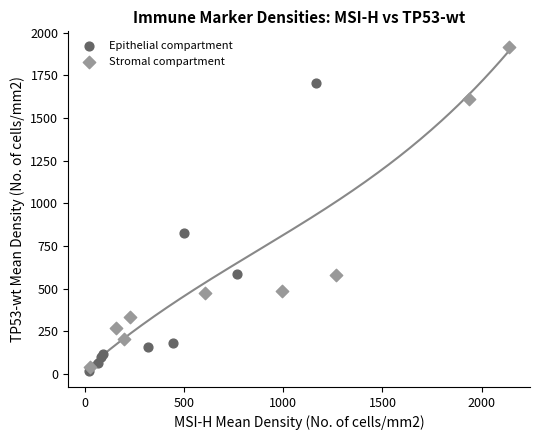

Which series reaches the maximum Y coordinate?

Stromal compartment